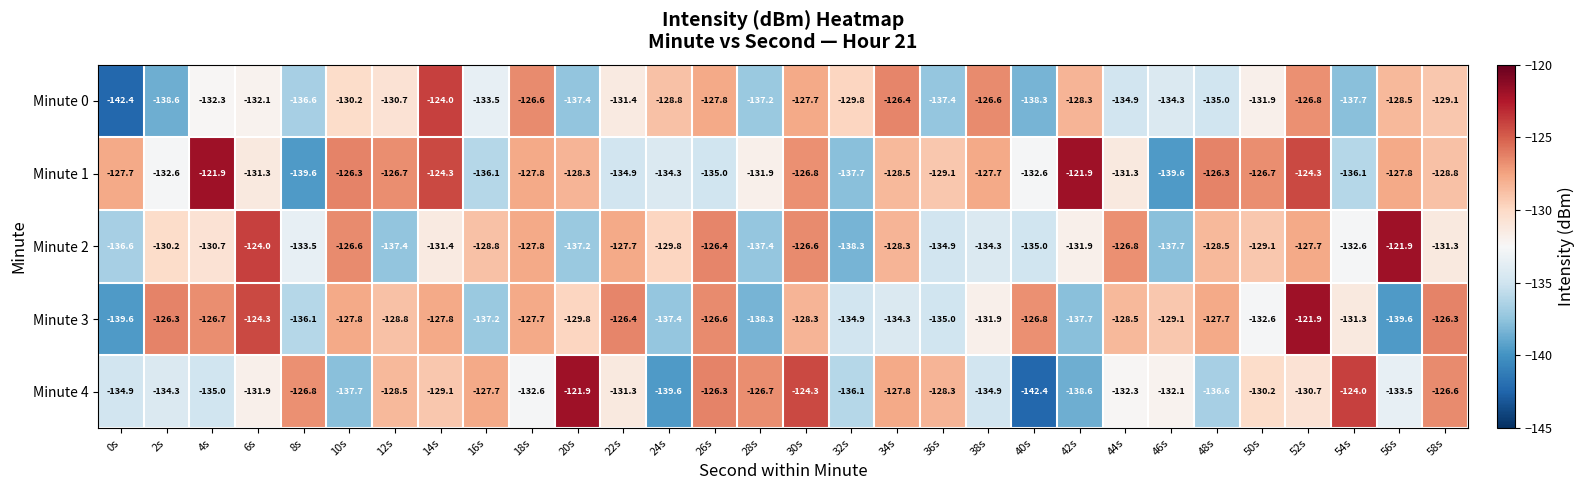

The value of Minute 3 at 14s is -170.0. True or false?

False